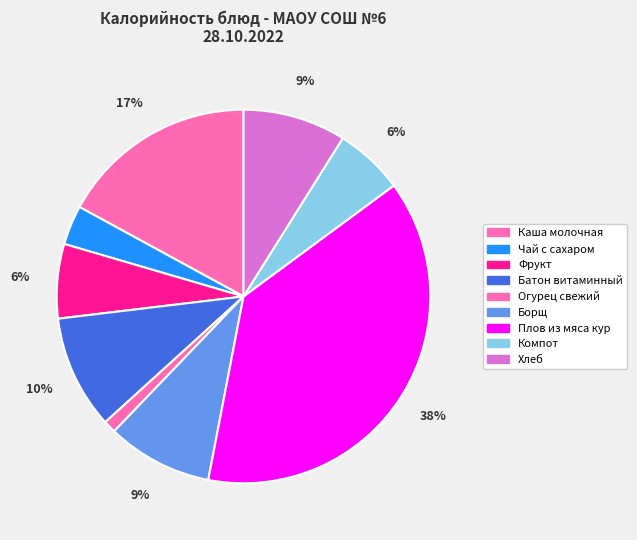

Which slice is the largest?

Плов из мяса кур